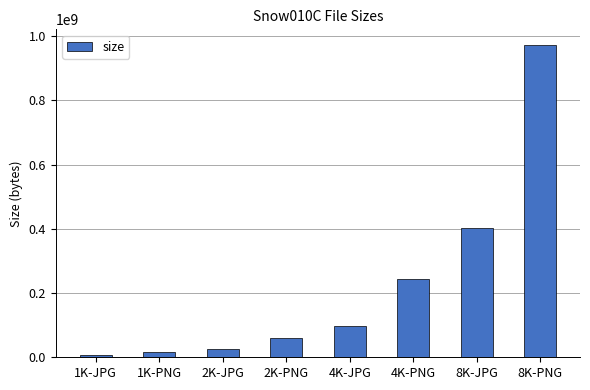

Reading left to right, extract all data points from this chart.

1K-JPG=7061218	1K-PNG=15985192	2K-JPG=24754068	2K-PNG=60631324	4K-JPG=98403949	4K-PNG=243376673	8K-JPG=401657375	8K-PNG=972986130